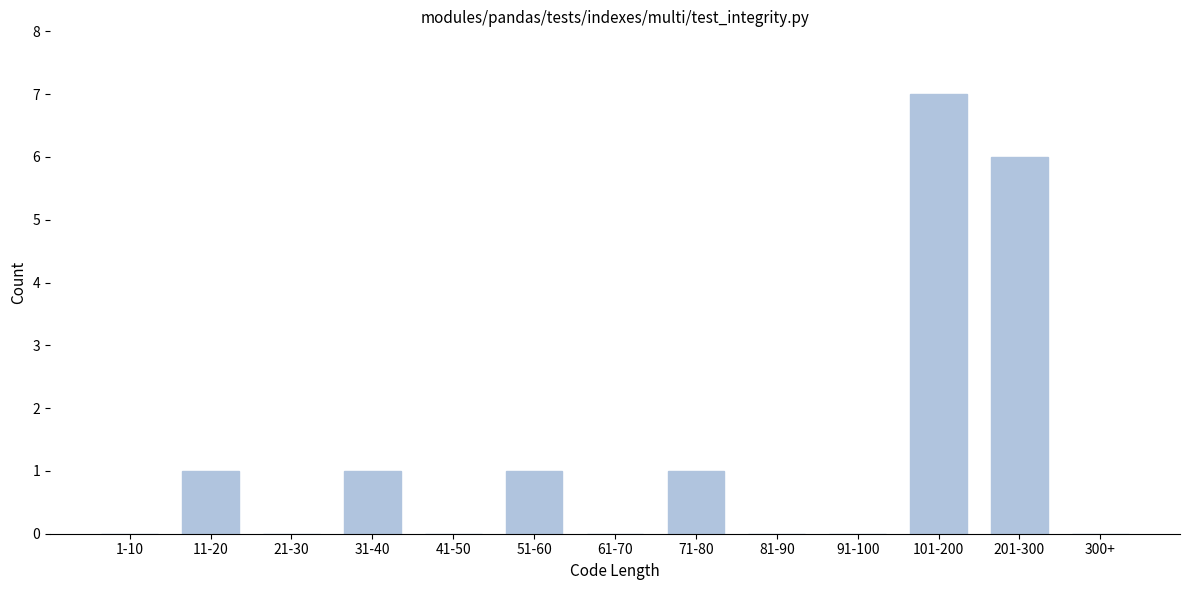

Reading right to left, list all the values displayed in this chart.

300+=0	201-300=6	101-200=7	91-100=0	81-90=0	71-80=1	61-70=0	51-60=1	41-50=0	31-40=1	21-30=0	11-20=1	1-10=0